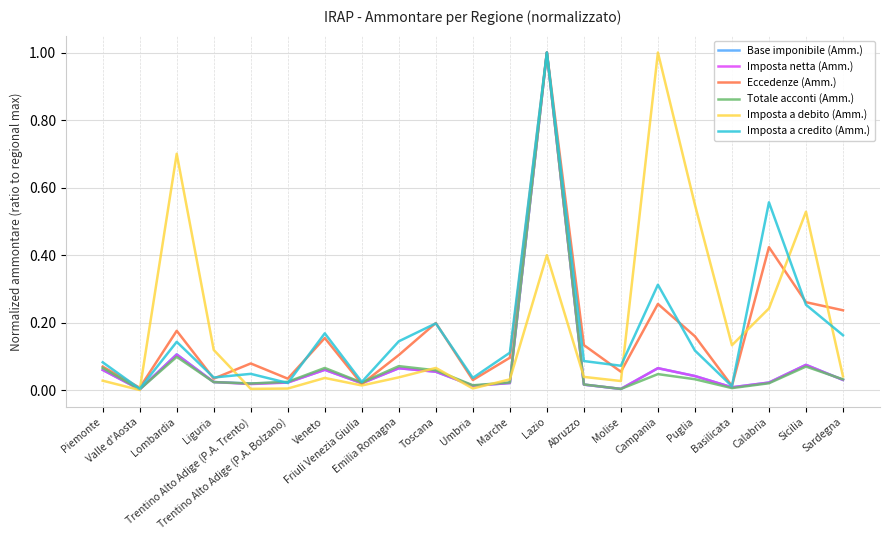

What is the maximum value shown in the chart?

1.0